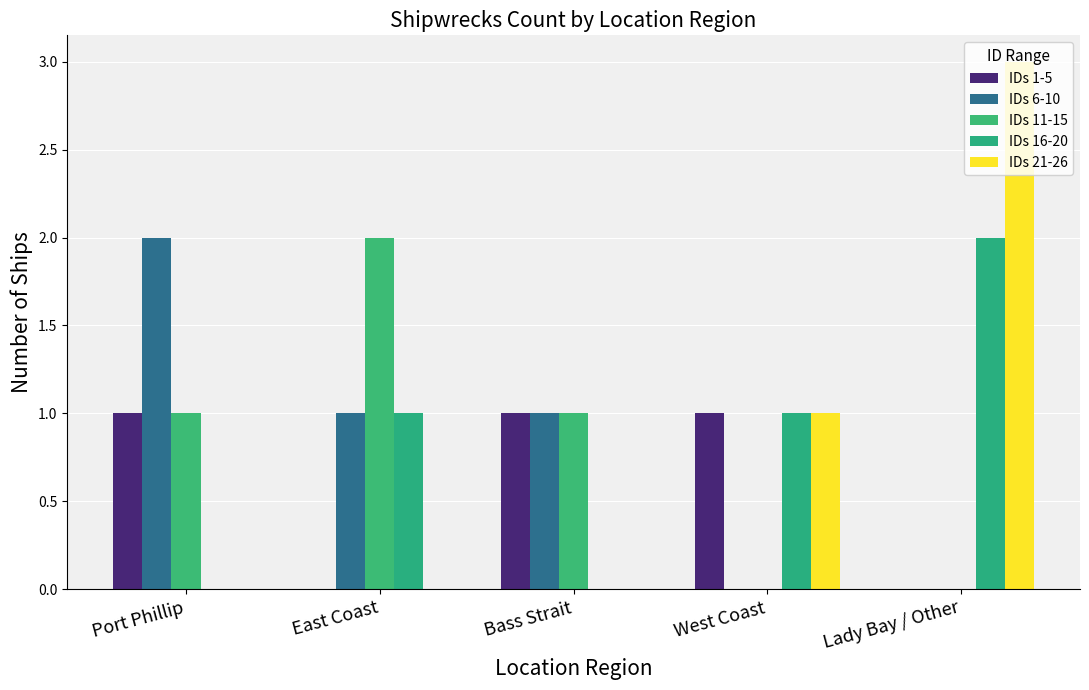

What are all the series names shown in the legend?

IDs 1-5, IDs 6-10, IDs 11-15, IDs 16-20, IDs 21-26